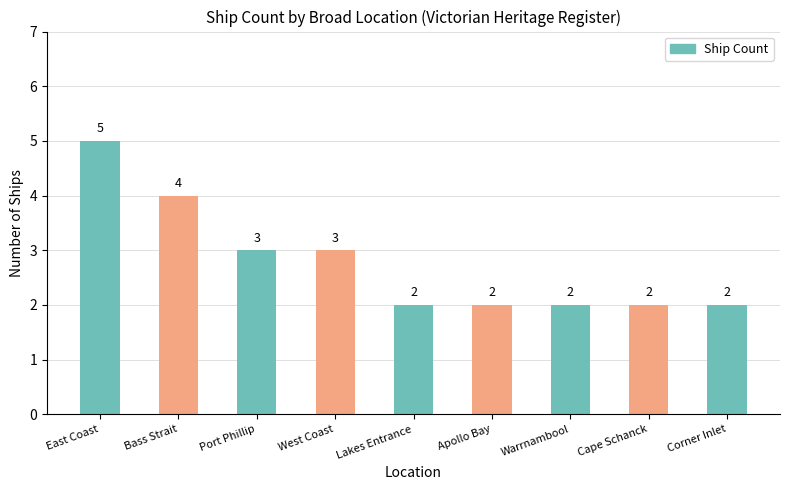

What is the approximate value at Corner Inlet?

2